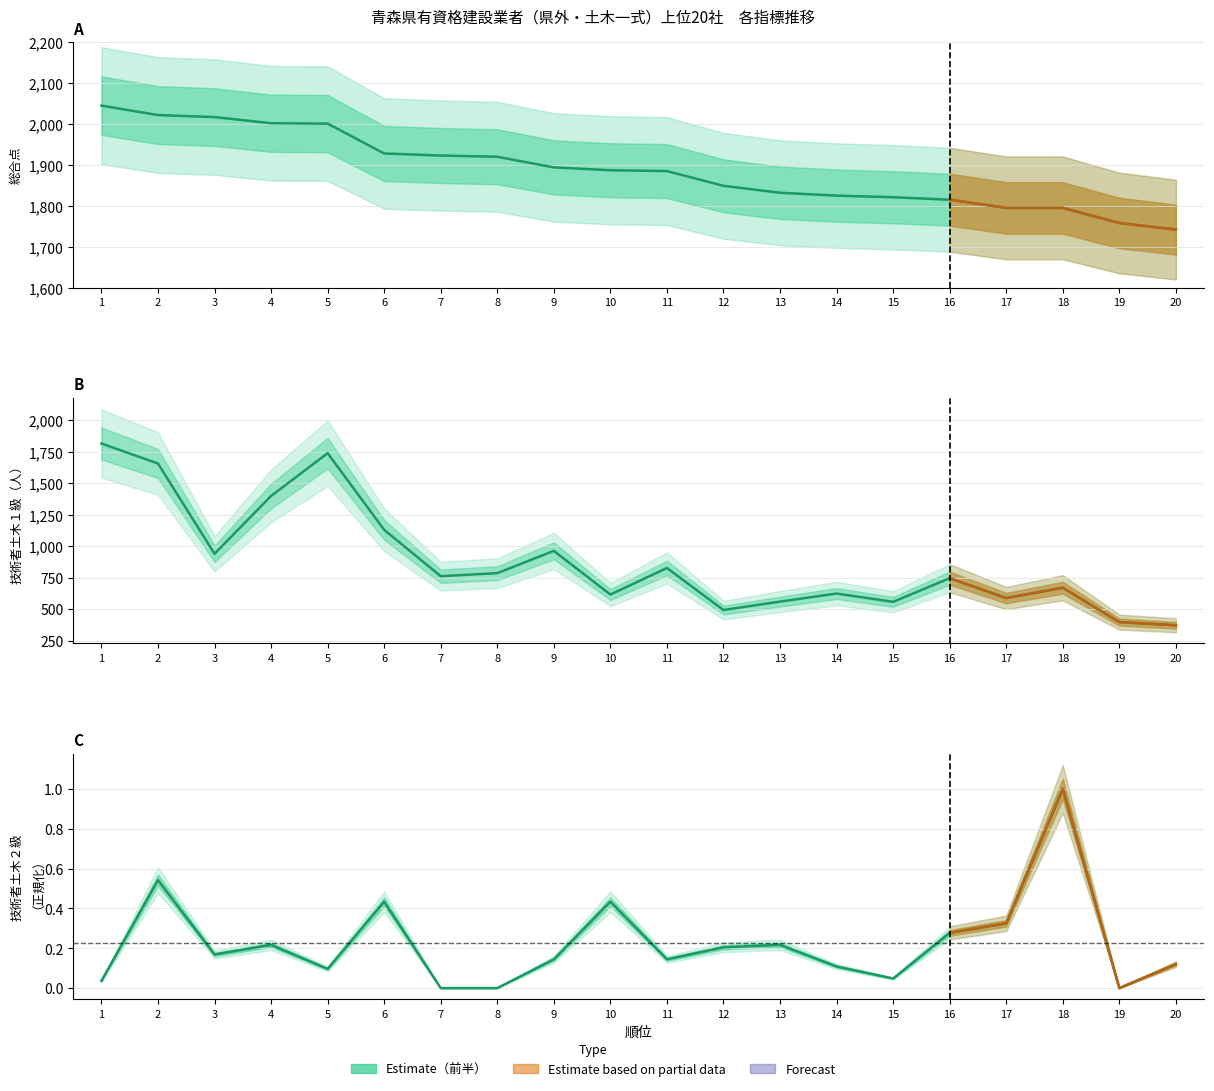

At which label is 総合点 closest to 1893?

9